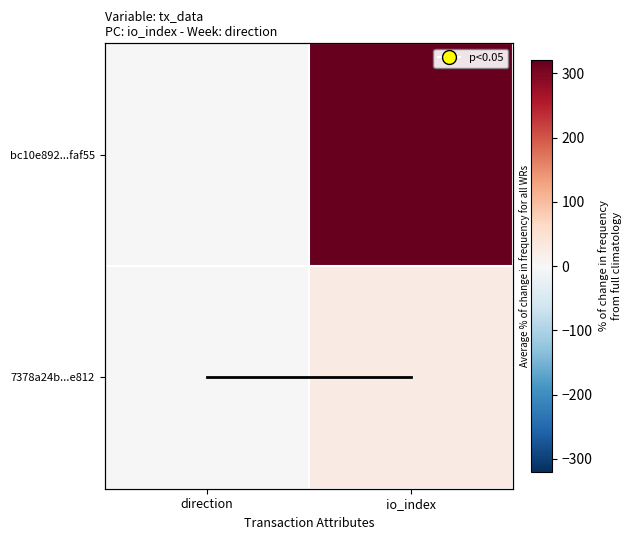

Rank the categories by 7378a24b...e812 value from highest to lowest.

io_index, direction